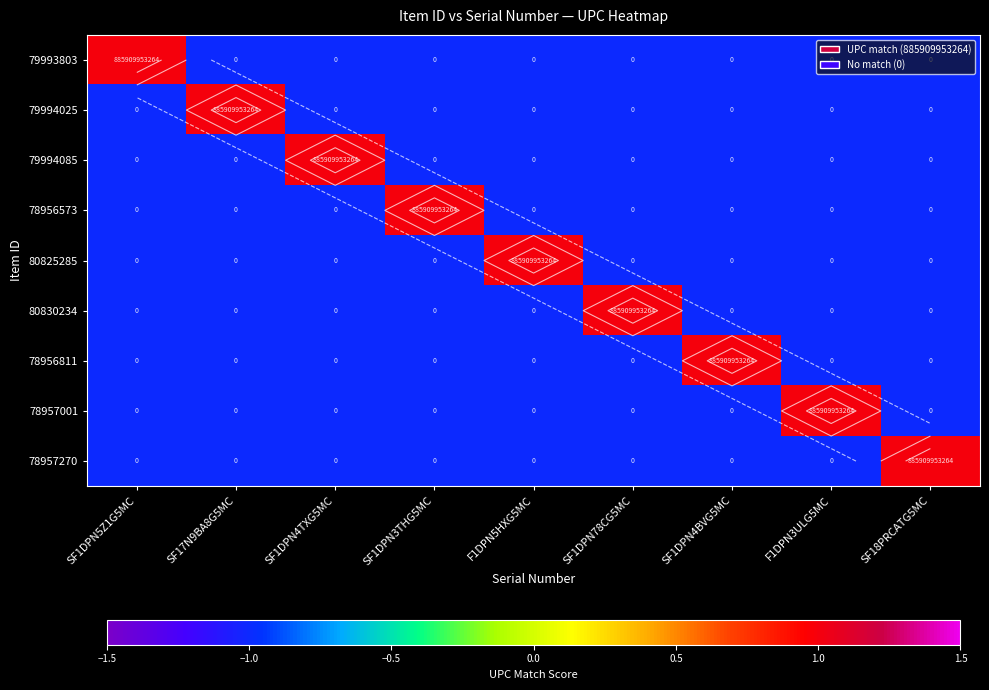

At which label is 80825285 closest to 0?

SF1DPN5Z1G5MC